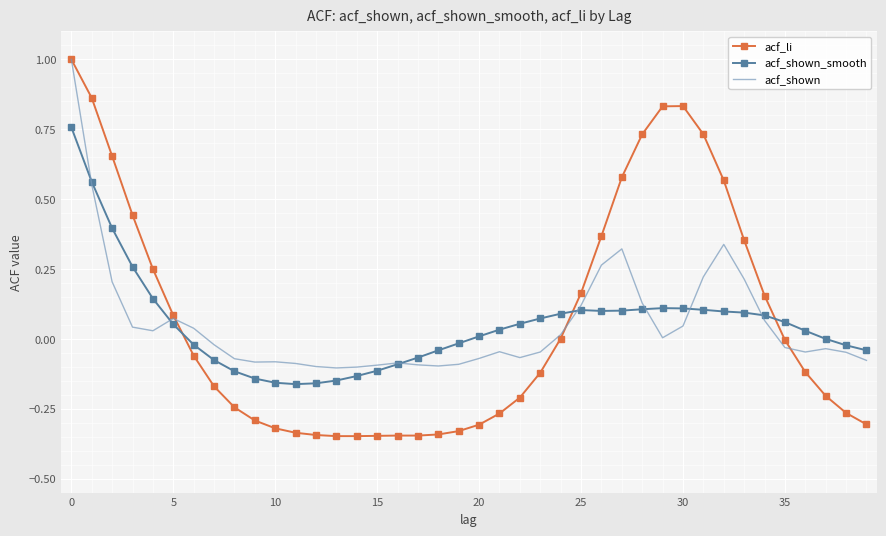

How many times do acf_li and acf_shown_smooth cross each other?

3